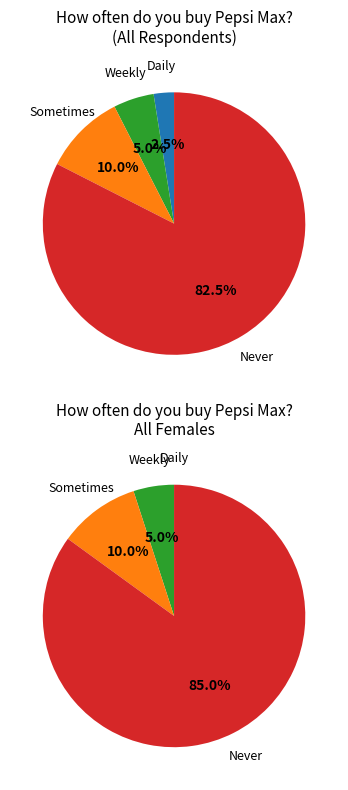

Which series changed the most between Daily and Never?

All Females